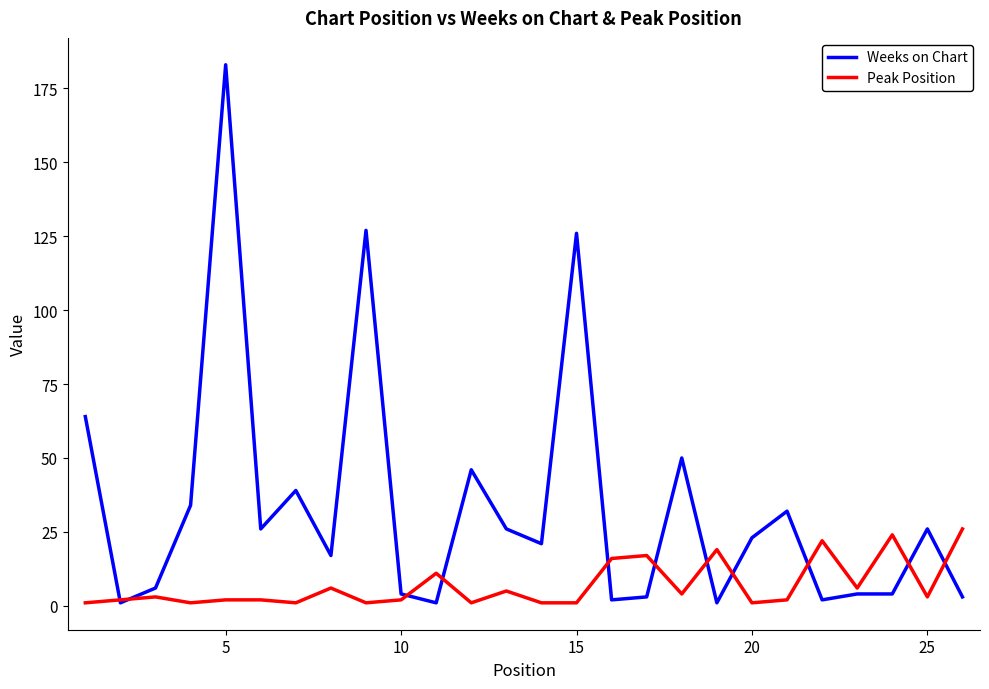

What is the maximum value for Weeks on Chart?

183